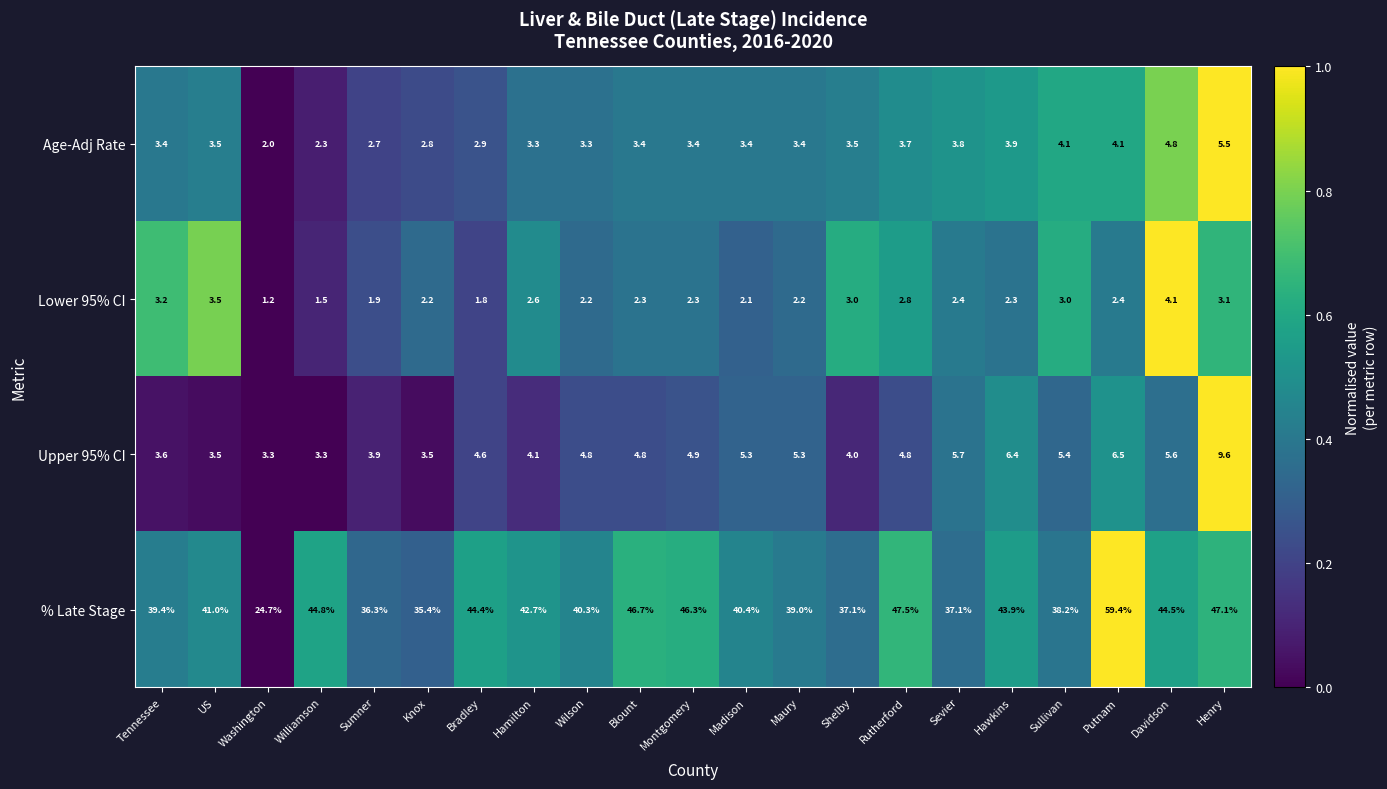

At how many categories does at least one series exceed 44?

8